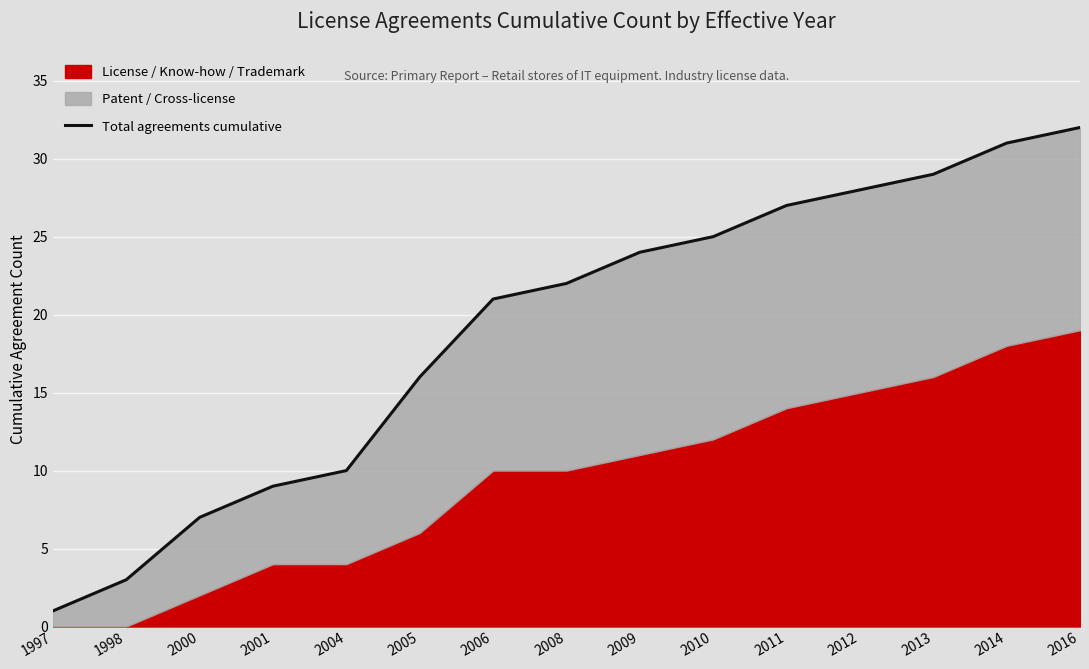

Approximately how many times larger is the value at 2016 compared to 2001?

3.6